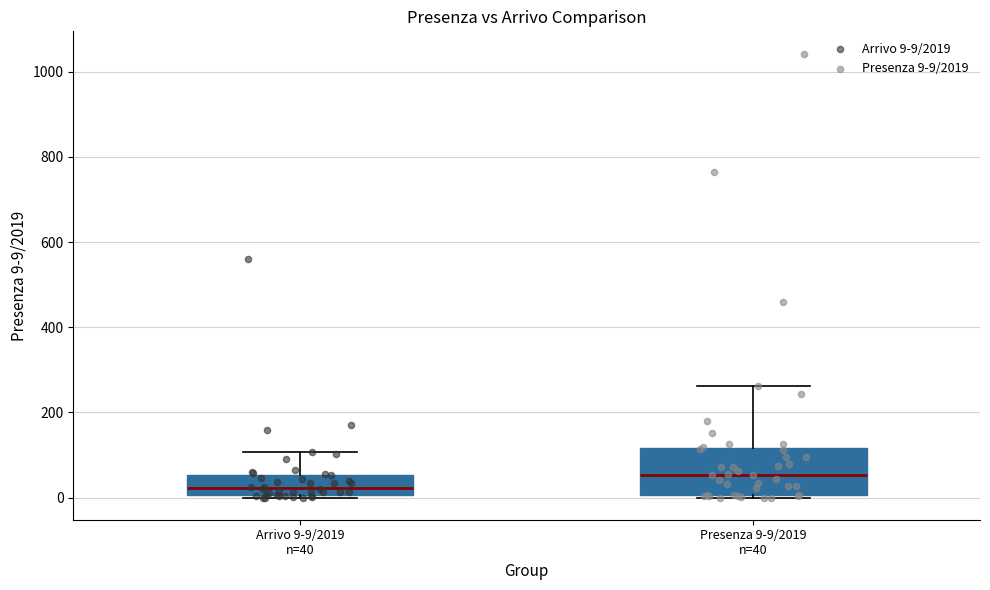

Reading left to right, read every box against the y-axis: the position of its median line, the range the box covers, and the ends of its whiskers. The values are not printed on the chart, so give them approximately, as read against the axis.

Arrivo 9-9/2019 n=40: median 20, box 0 to 60, whiskers 0 to 100
Presenza 9-9/2019 n=40: median 60, box 0 to 120, whiskers 0 (just below the box's lower edge) to 260